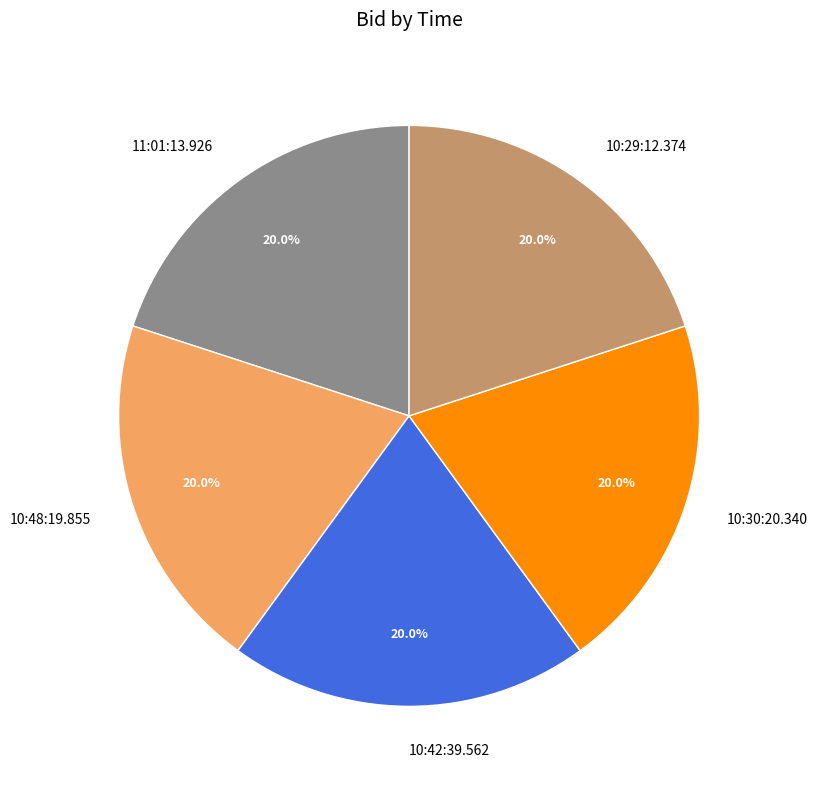

Count the number of slices in the pie.

5